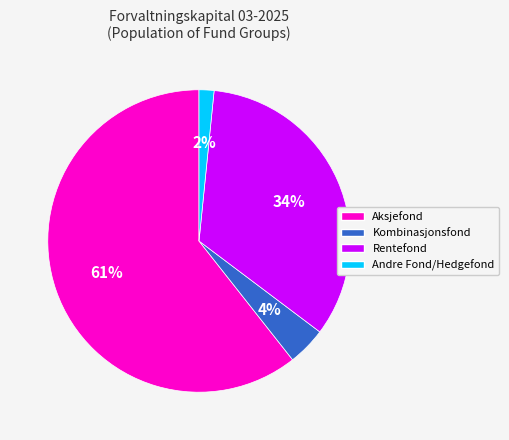

Do Aksjefond and Kombinasjonsfond together represent more than half of the pie?

Yes